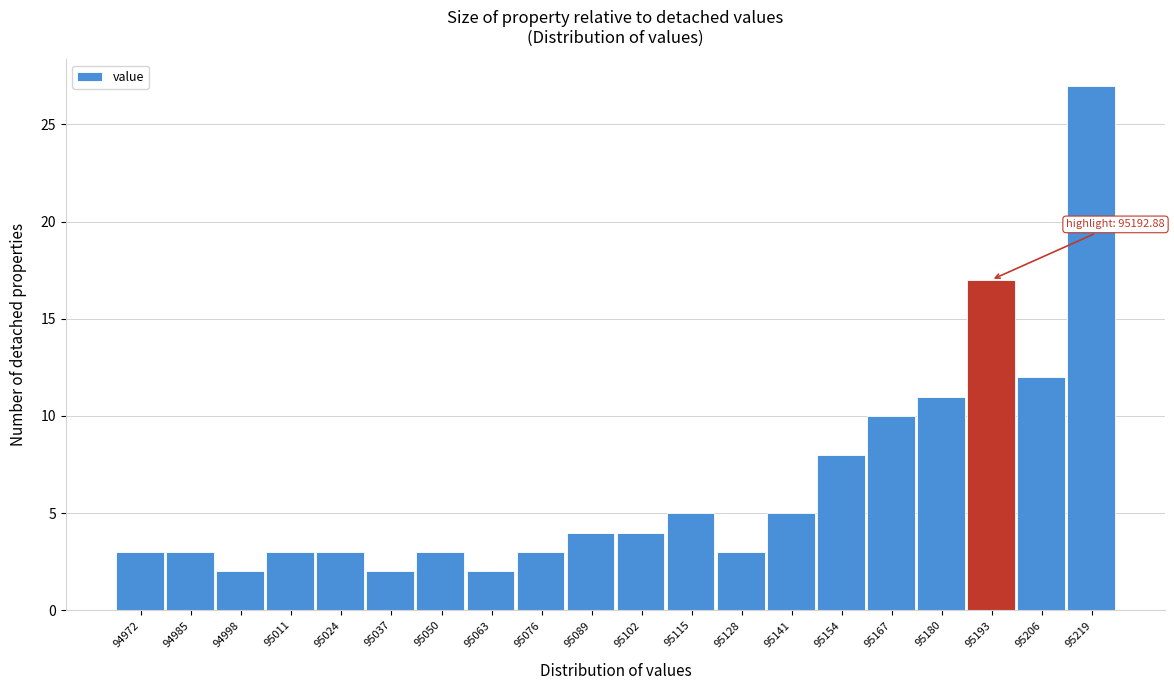

Over which range of the x-axis is the bar tallest?

95212 to 95226